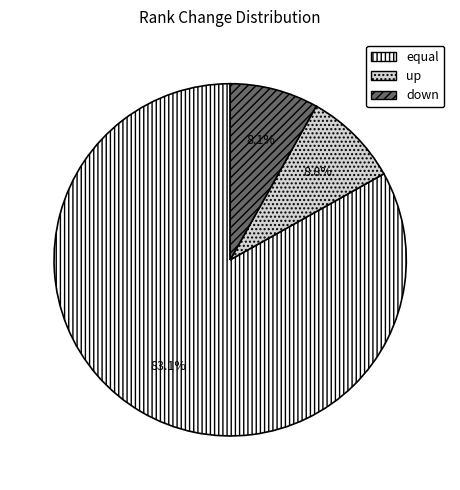

To the nearest percent, what is the difference between the largest and smallest slice percentages?

75%